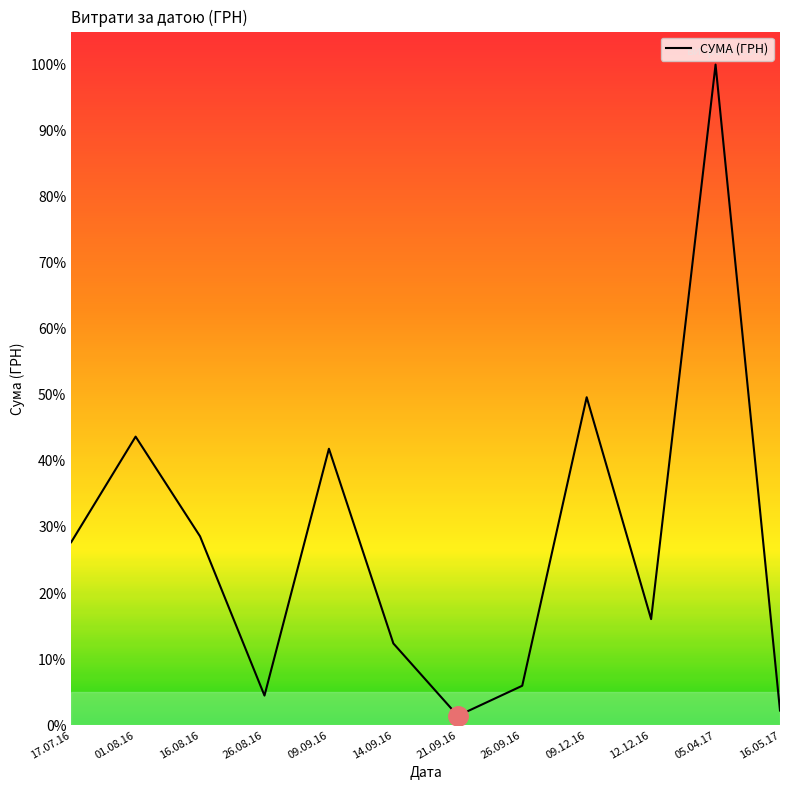

Is this an area chart (filled region under the line)?

No